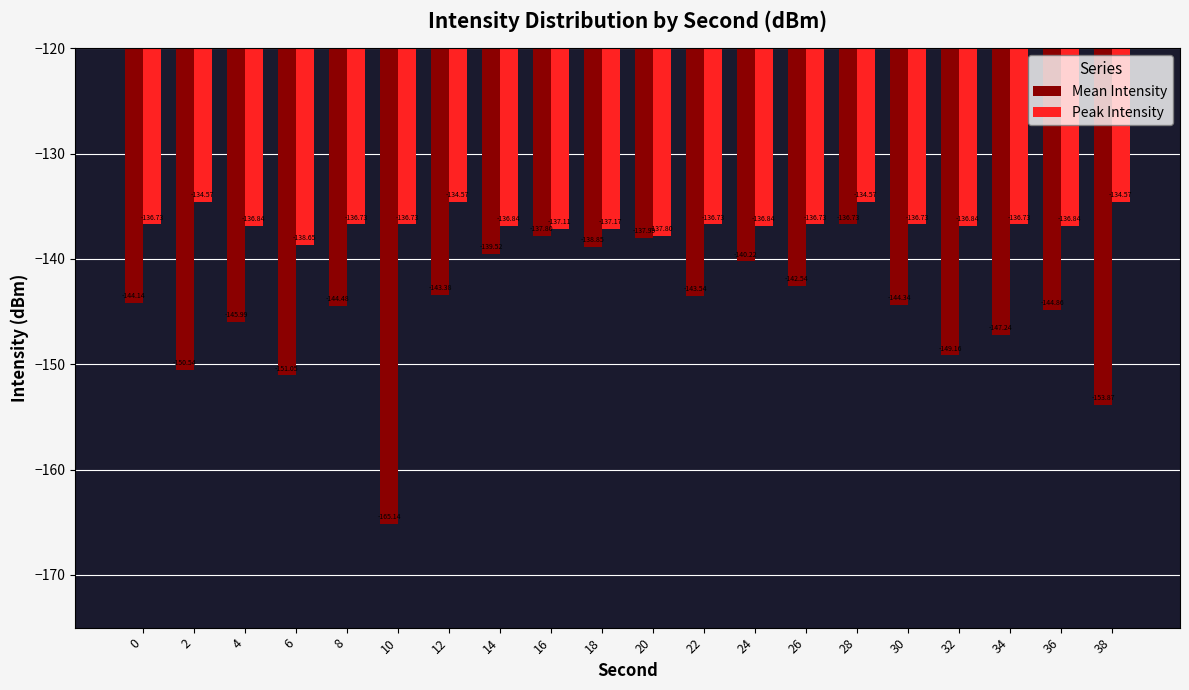

At 32, list the series in order from smallest to largest.

Mean Intensity, Peak Intensity